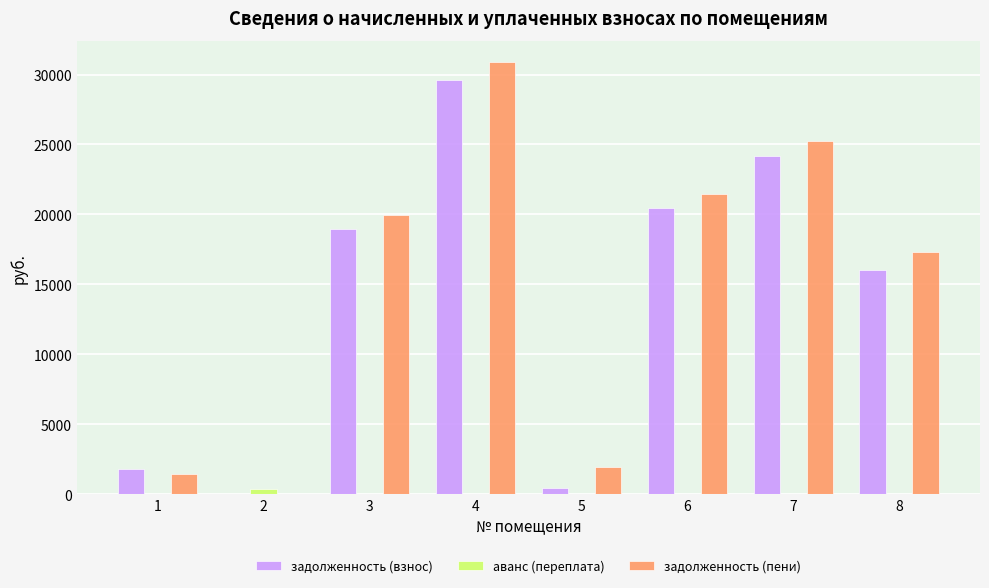

What is the maximum value shown in the chart?

30878.2